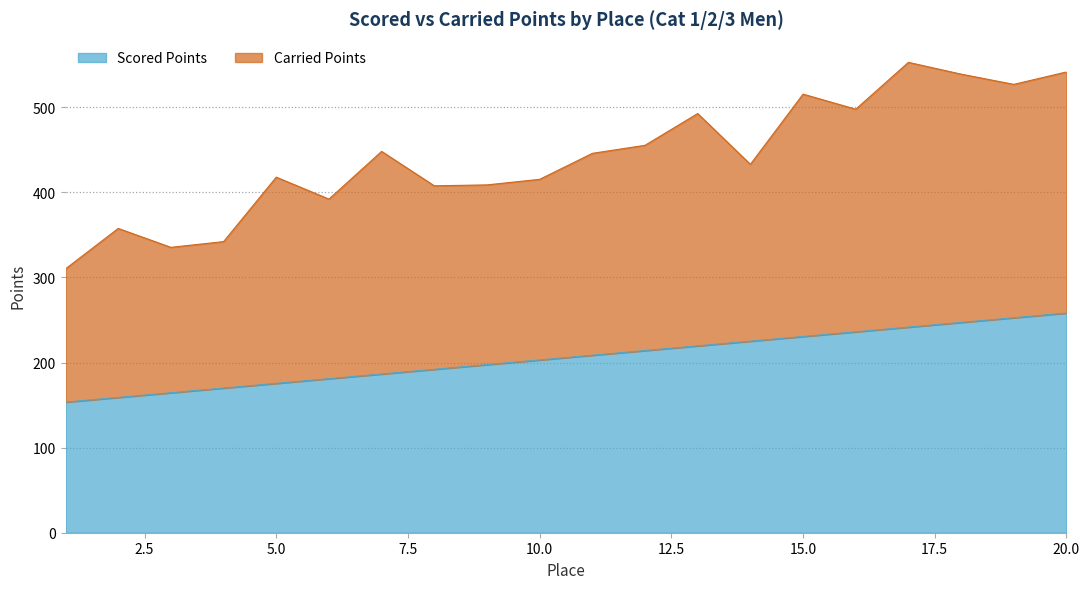

At which label is the value closest to 205?

10